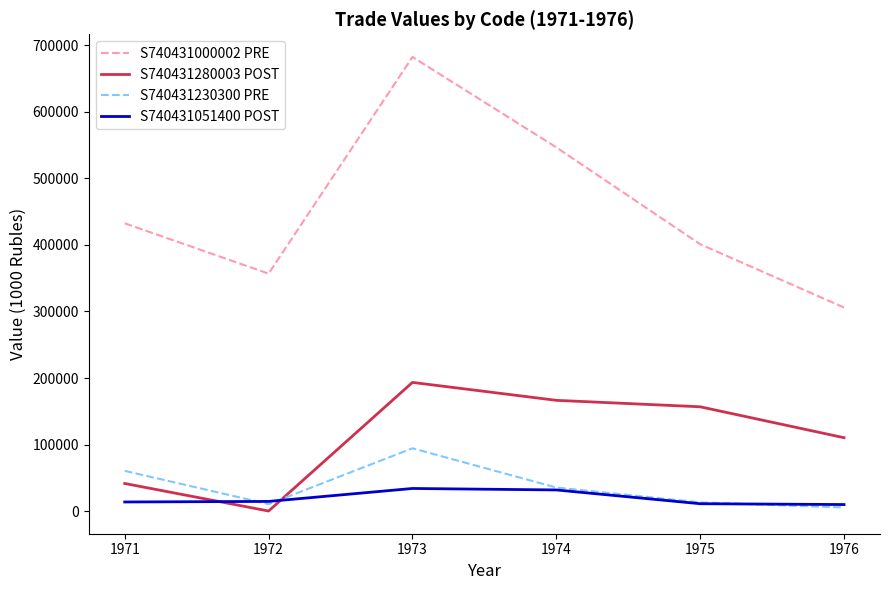

Where do S740431230300 PRE and S740431280003 POST first cross each other?

1972 and 1973